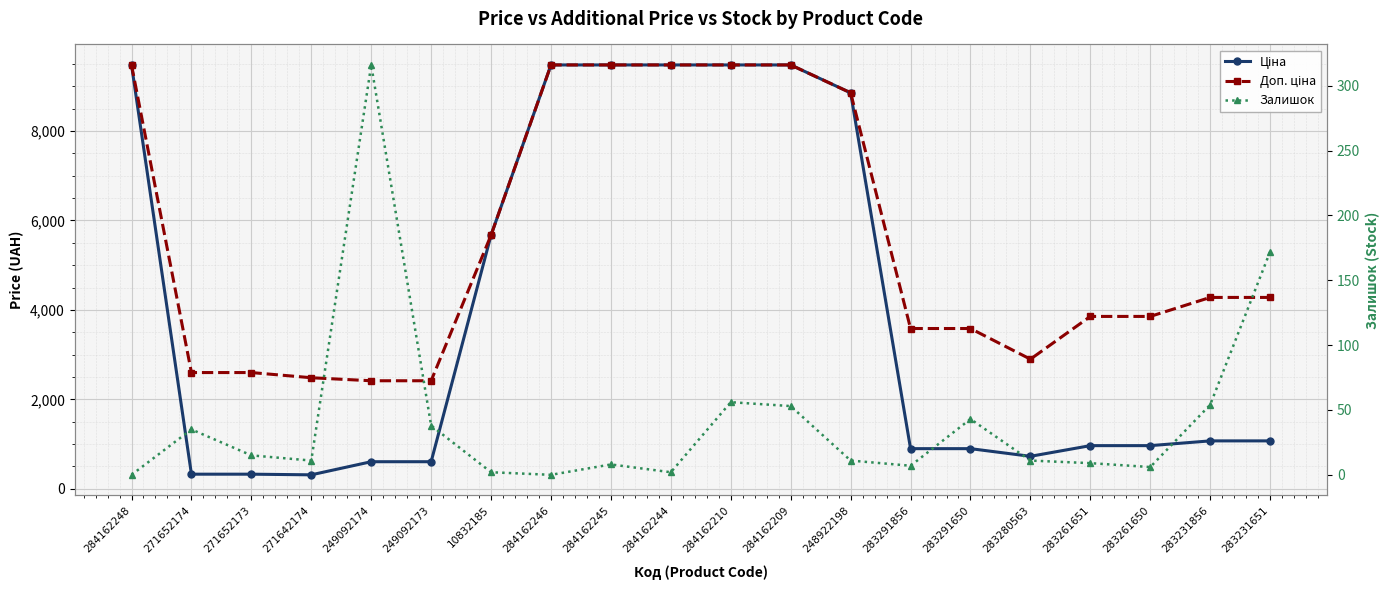

Does the chart display data point markers on the line(s)?

Yes